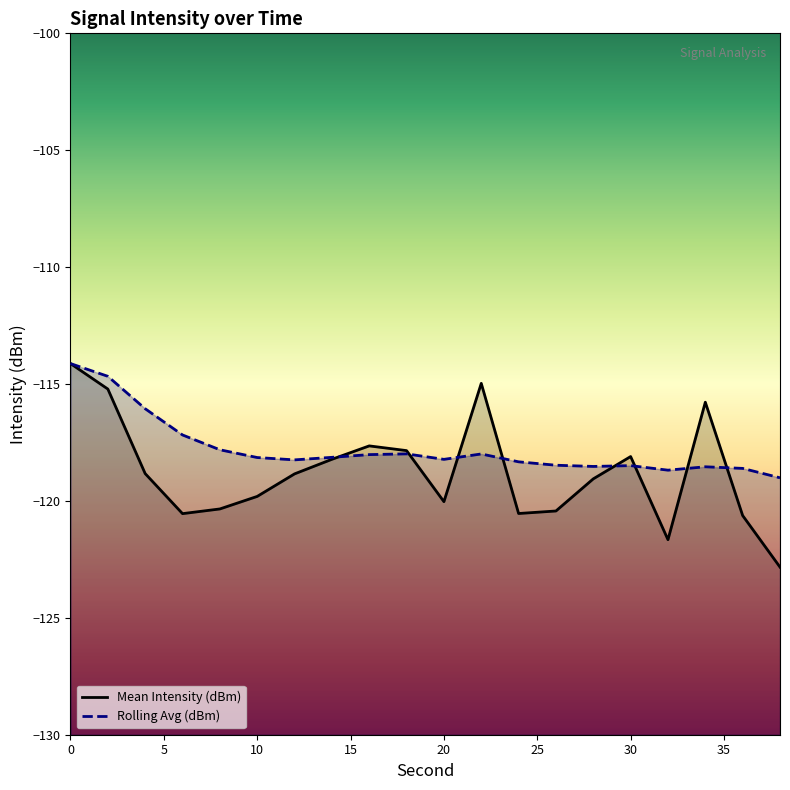

What is the greatest value displayed?

-114.1